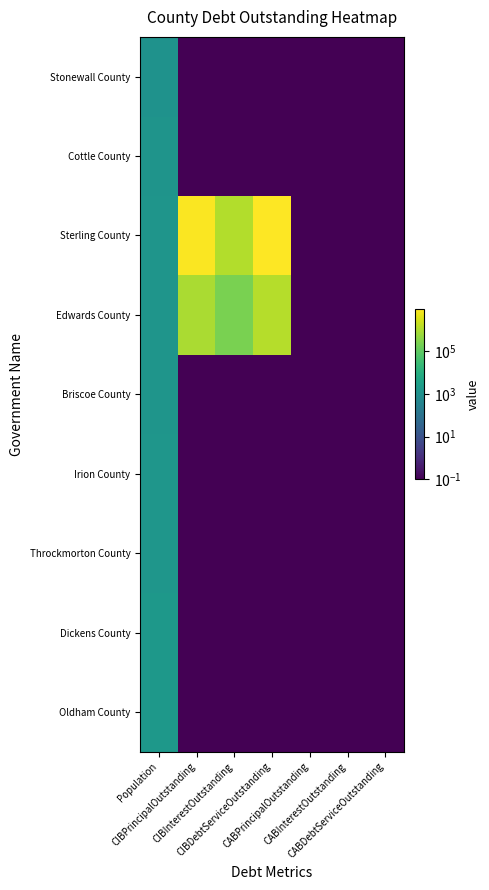

Reading left to right, transcribe all the data shown in this chart.

Oldham County: Population=1752.0	CIBPrincipalOutstanding=0.1	CIBInterestOutstanding=0.1	CIBDebtServiceOutstanding=0.1	CABPrincipalOutstanding=0.1	CABInterestOutstanding=0.1	CABDebtServiceOutstanding=0.1
Dickens County: Population=1726.0	CIBPrincipalOutstanding=0.1	CIBInterestOutstanding=0.1	CIBDebtServiceOutstanding=0.1	CABPrincipalOutstanding=0.1	CABInterestOutstanding=0.1	CABDebtServiceOutstanding=0.1
Throckmorton County: Population=1550.0	CIBPrincipalOutstanding=0.1	CIBInterestOutstanding=0.1	CIBDebtServiceOutstanding=0.1	CABPrincipalOutstanding=0.1	CABInterestOutstanding=0.1	CABDebtServiceOutstanding=0.1
Irion County: Population=1530.0	CIBPrincipalOutstanding=0.1	CIBInterestOutstanding=0.1	CIBDebtServiceOutstanding=0.1	CABPrincipalOutstanding=0.1	CABInterestOutstanding=0.1	CABDebtServiceOutstanding=0.1
Briscoe County: Population=1431.0	CIBPrincipalOutstanding=0.1	CIBInterestOutstanding=0.1	CIBDebtServiceOutstanding=0.1	CABPrincipalOutstanding=0.1	CABInterestOutstanding=0.1	CABDebtServiceOutstanding=0.1
Edwards County: Population=1422.0	CIBPrincipalOutstanding=925000.0	CIBInterestOutstanding=233076.2	CIBDebtServiceOutstanding=1158076.2	CABPrincipalOutstanding=0.1	CABInterestOutstanding=0.1	CABDebtServiceOutstanding=0.1
Sterling County: Population=1417.0	CIBPrincipalOutstanding=8060000.0	CIBInterestOutstanding=1105099.0	CIBDebtServiceOutstanding=9165099.0	CABPrincipalOutstanding=0.1	CABInterestOutstanding=0.1	CABDebtServiceOutstanding=0.1
Cottle County: Population=1307.0	CIBPrincipalOutstanding=0.1	CIBInterestOutstanding=0.1	CIBDebtServiceOutstanding=0.1	CABPrincipalOutstanding=0.1	CABInterestOutstanding=0.1	CABDebtServiceOutstanding=0.1
Stonewall County: Population=1182.0	CIBPrincipalOutstanding=0.1	CIBInterestOutstanding=0.1	CIBDebtServiceOutstanding=0.1	CABPrincipalOutstanding=0.1	CABInterestOutstanding=0.1	CABDebtServiceOutstanding=0.1